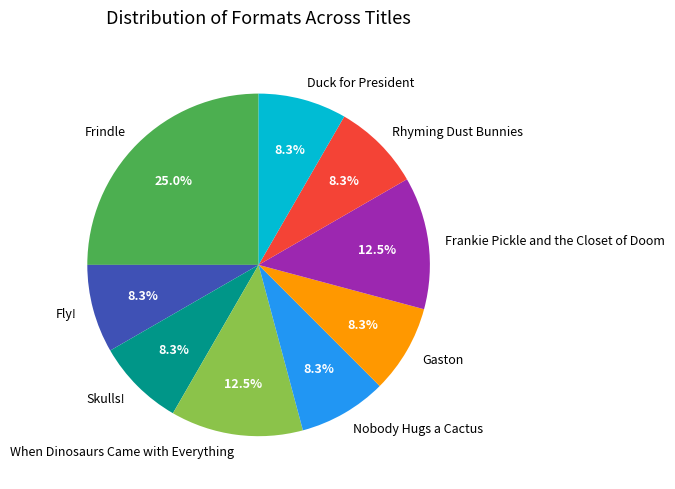

Is it true that When Dinosaurs Came with Everything is 1% of the pie?

False